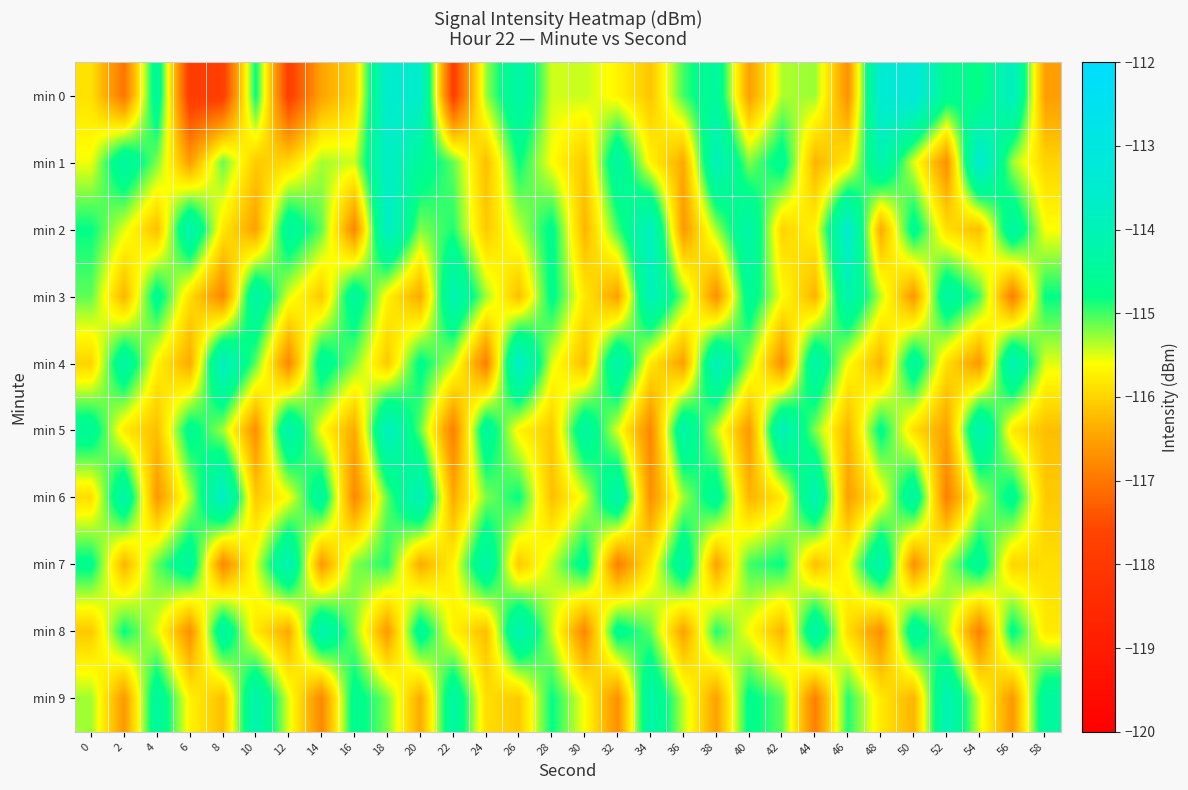

At how many categories does at least one series exceed -115?

30